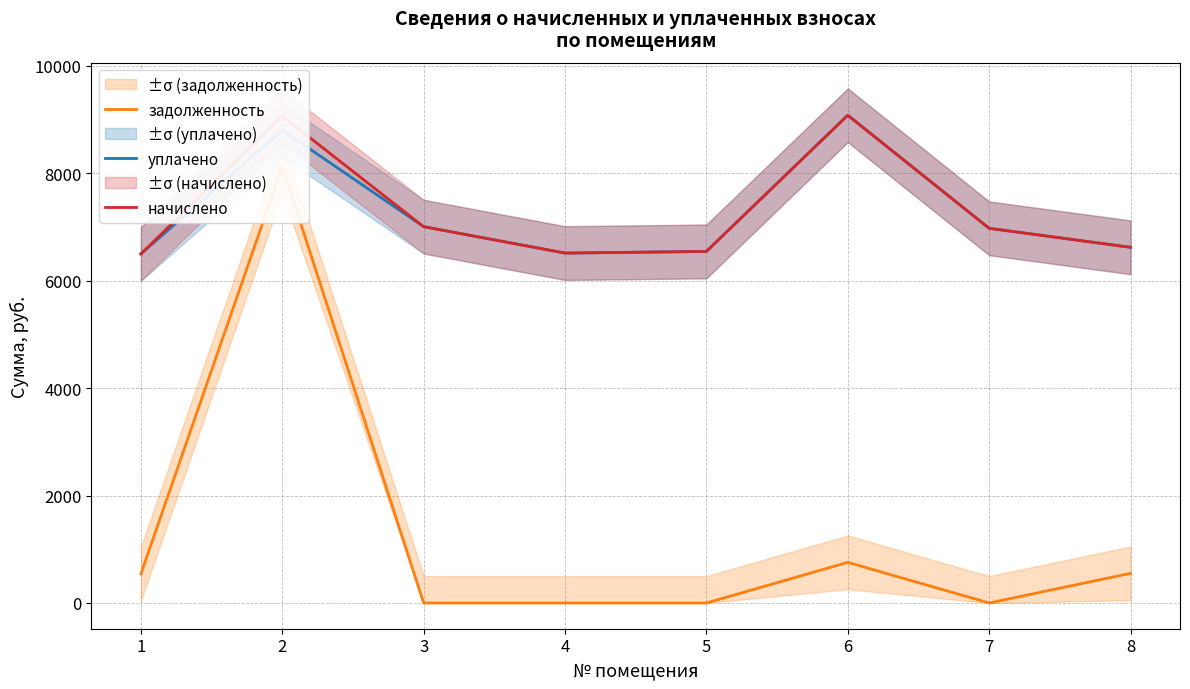

The уплачено series shows 1487.3 at 7. True or false?

False